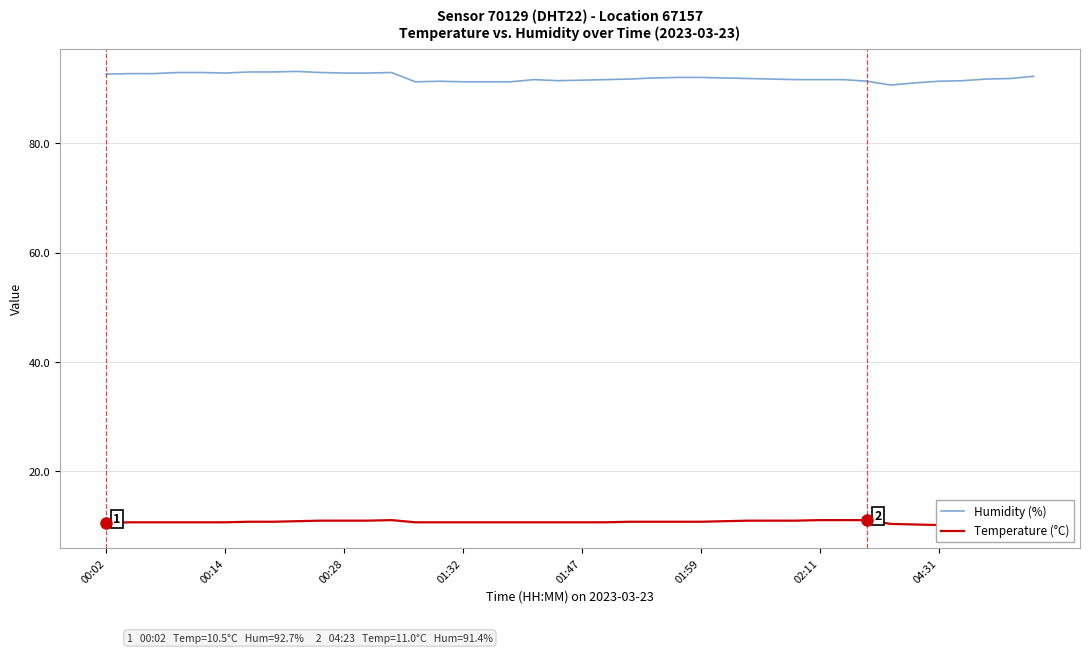

True or false: Humidity (%) and Temperature (°C) cross at least once.

False